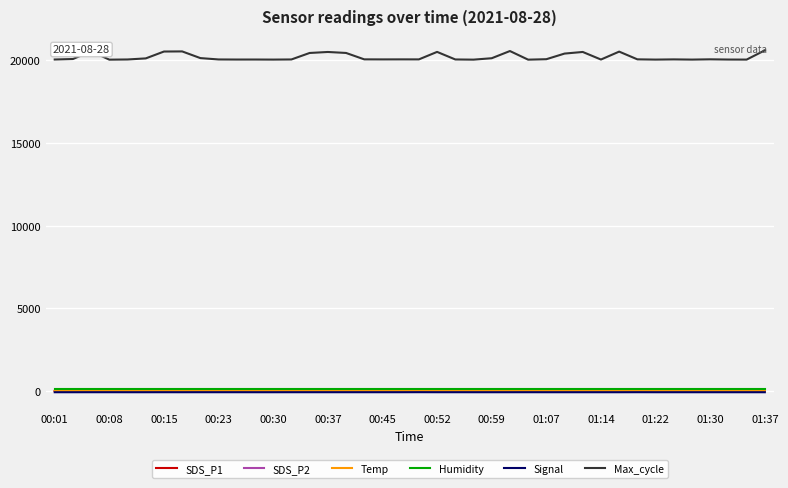

True or false: Signal has more than 1 interior local peaks.

True